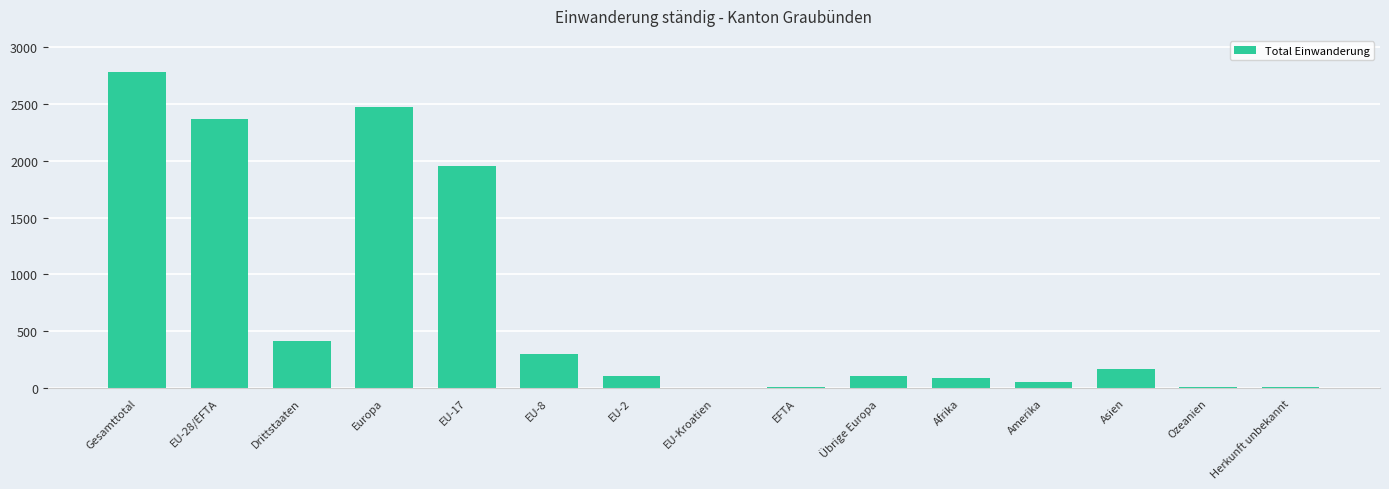

Where does the data first go above 106?

Gesamttotal